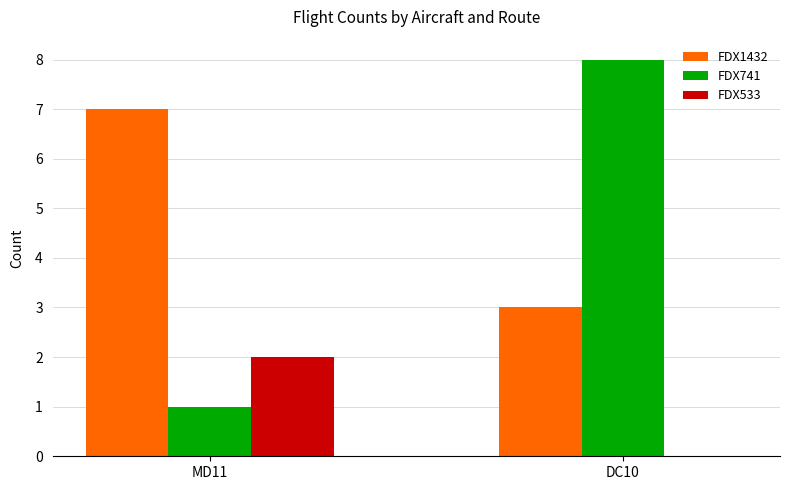

Reading left to right, list all the values displayed in this chart.

FDX1432: 7	3
FDX741: 1	8
FDX533: 2	0